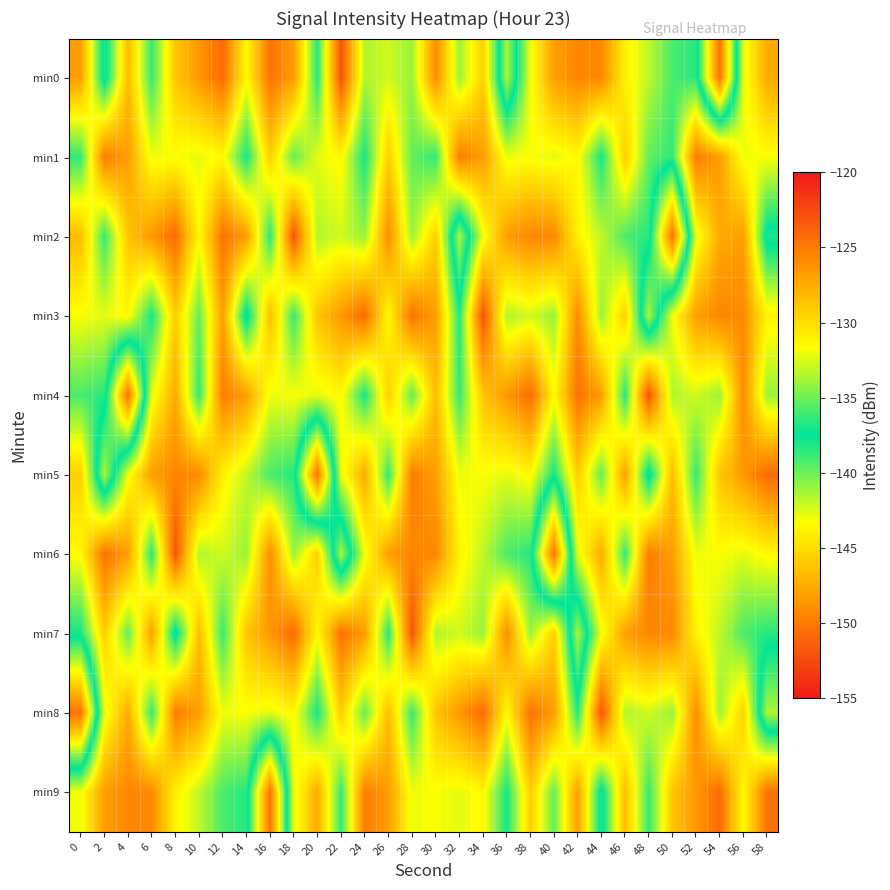

What is the spread (max minus min) of values at 58?

17.3